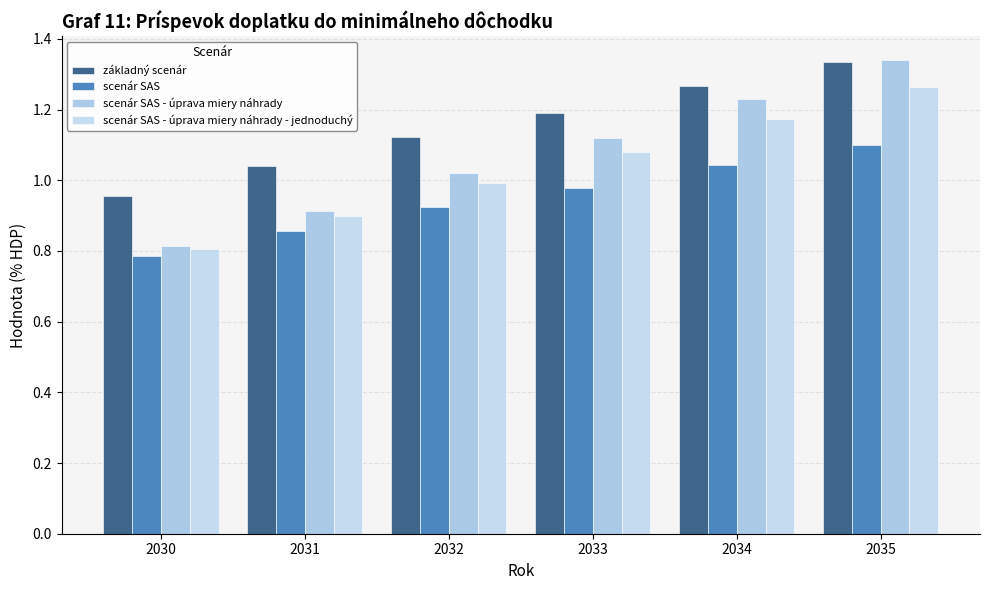

What is the sum of all scenár SAS - úprava miery náhrady - jednoduchý values?

6.2